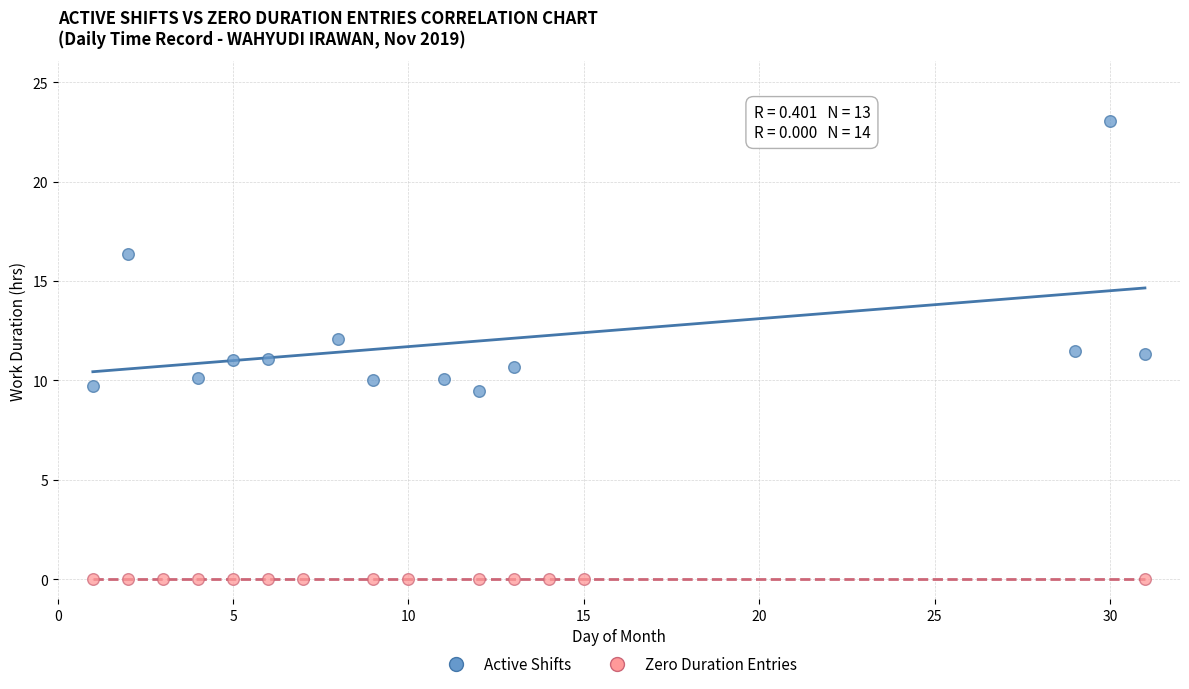

Which series contains the lowest Y value?

Zero Duration Entries